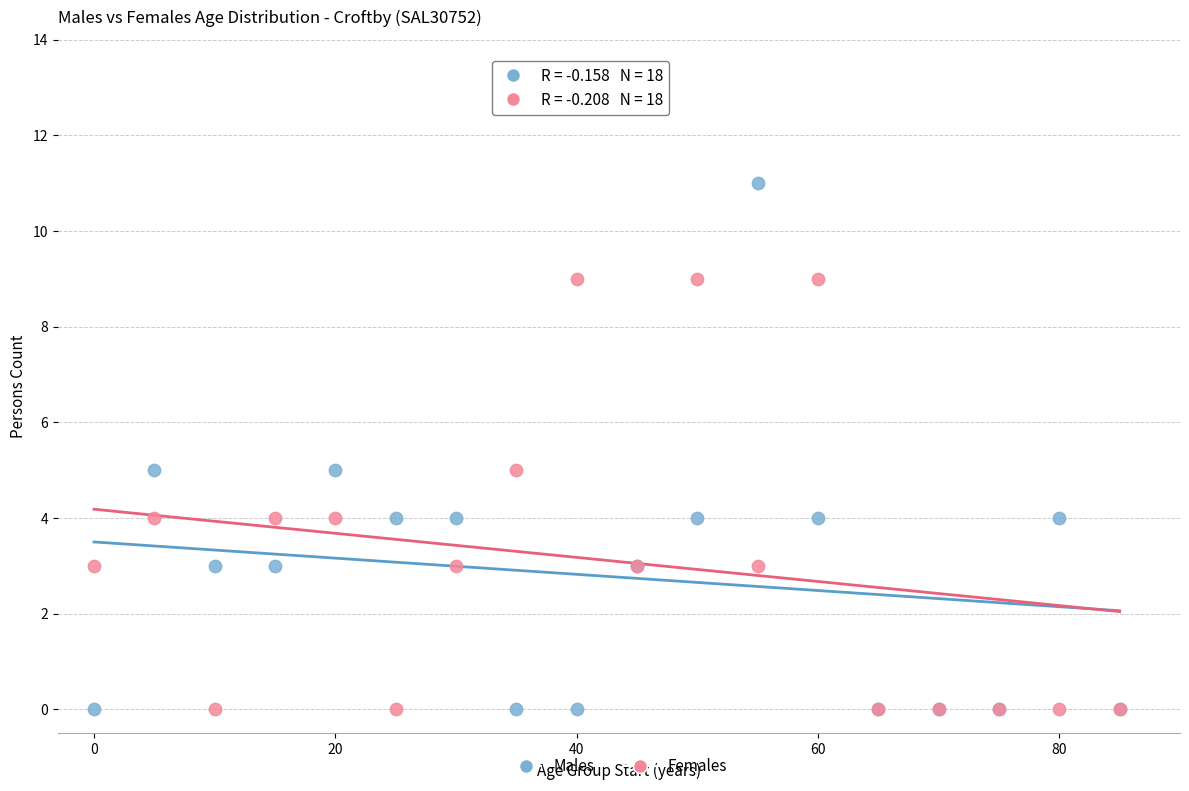

What are all the series names shown in the legend?

Males, Females